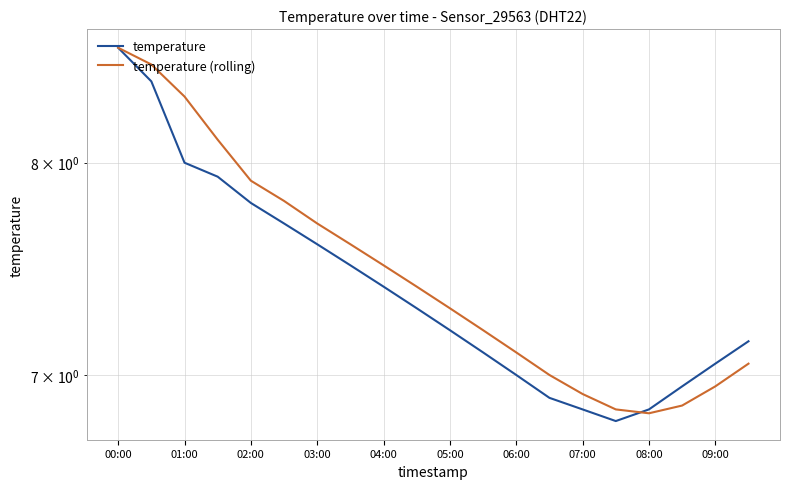

What are all the series names shown in the legend?

temperature, temperature (rolling)